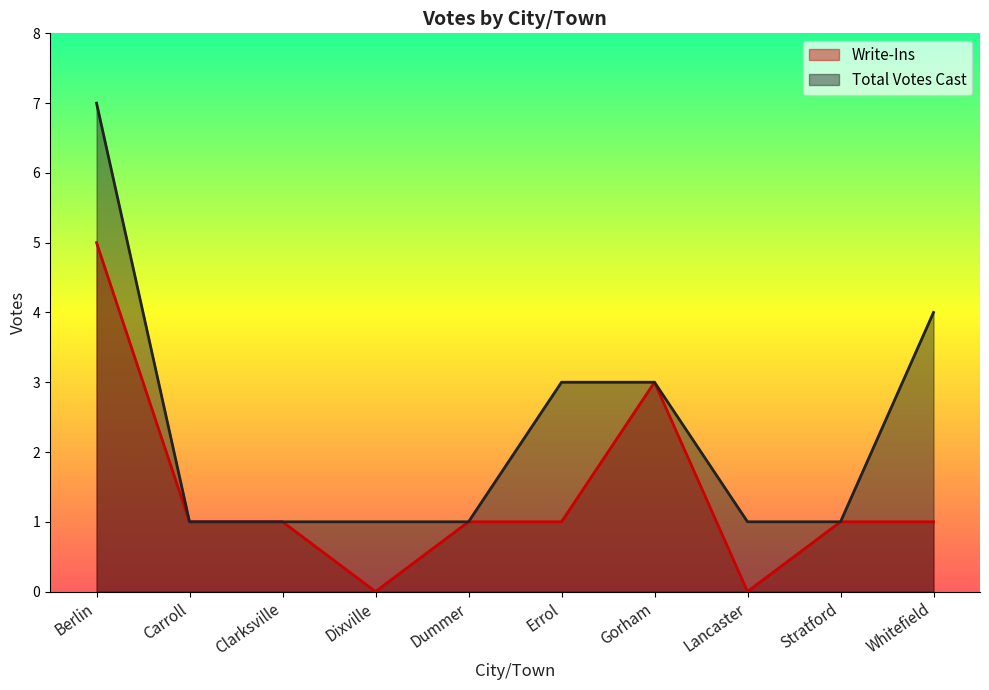

The Write-Ins series shows 1 at Stratford. True or false?

True